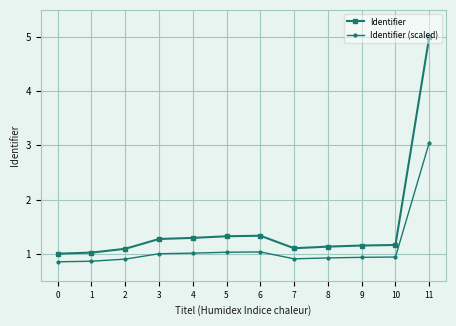

Does the chart have visible grid lines?

Yes